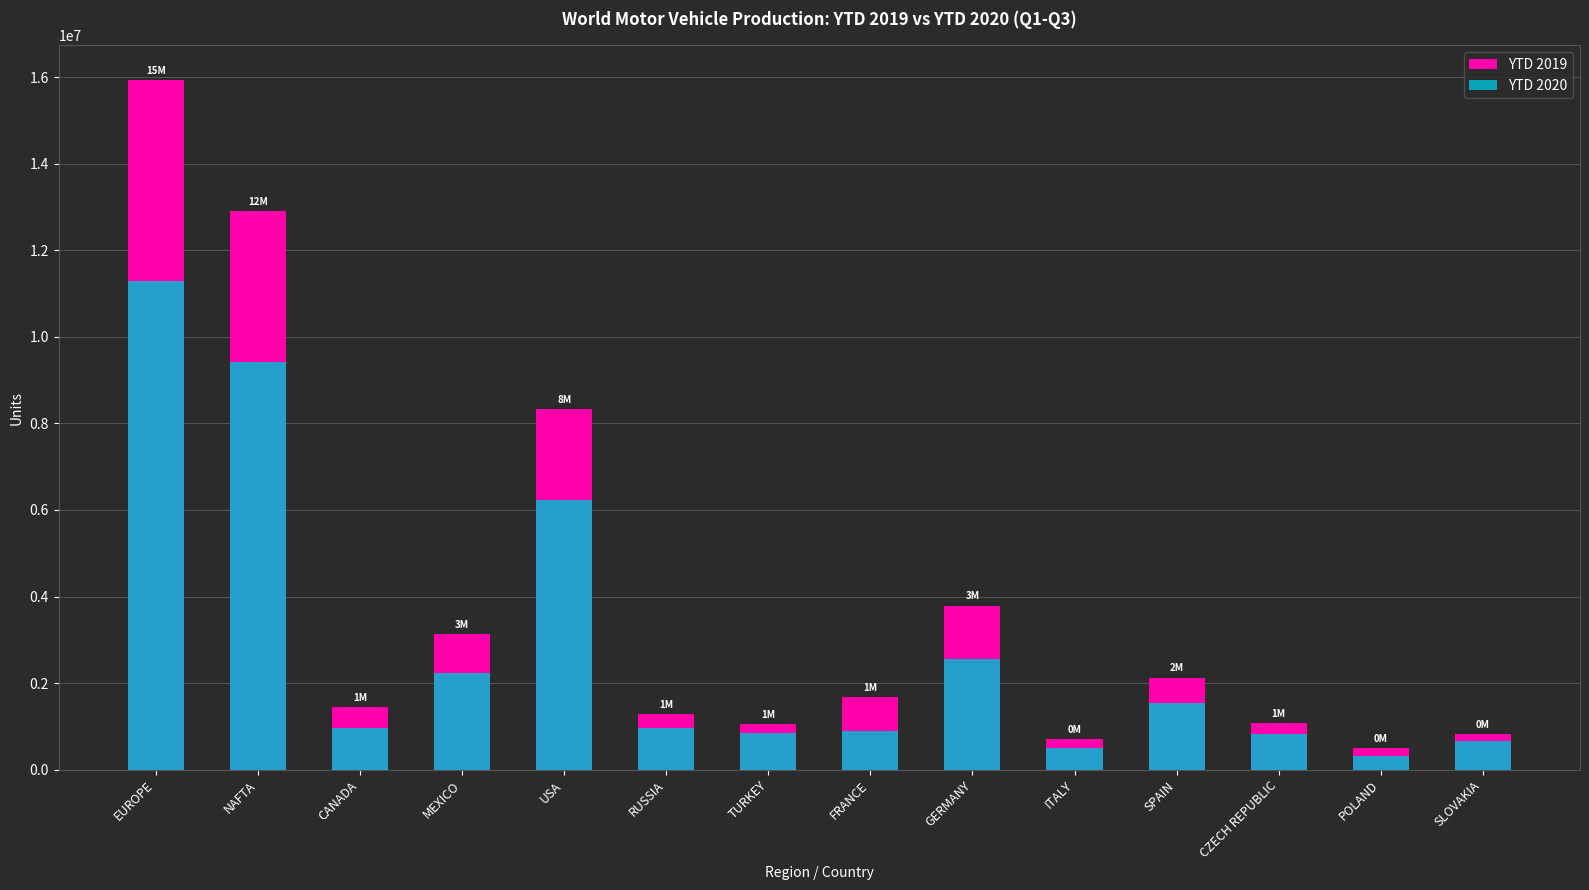

Read the YTD 2020 value at NAFTA.

9428859